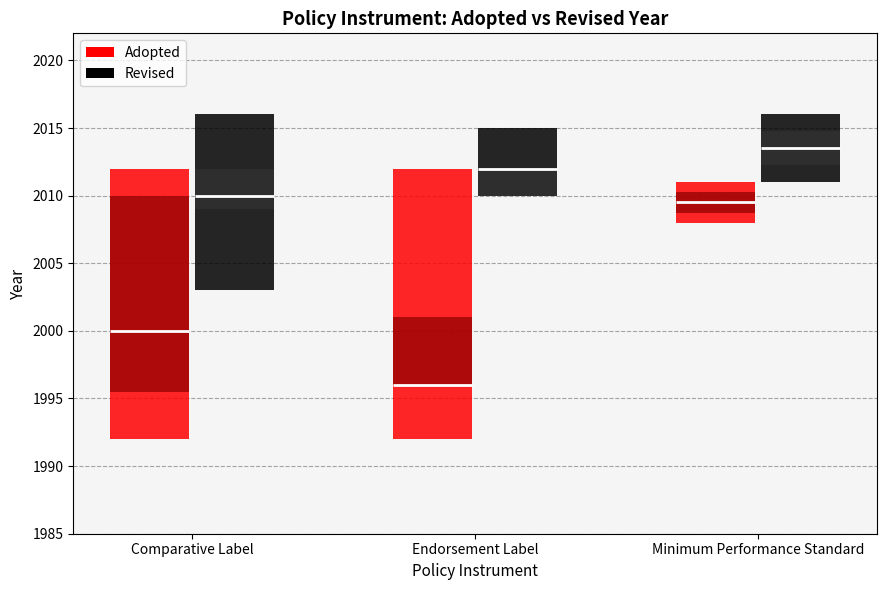

The value of Revised at 29 is 828. True or false?

False